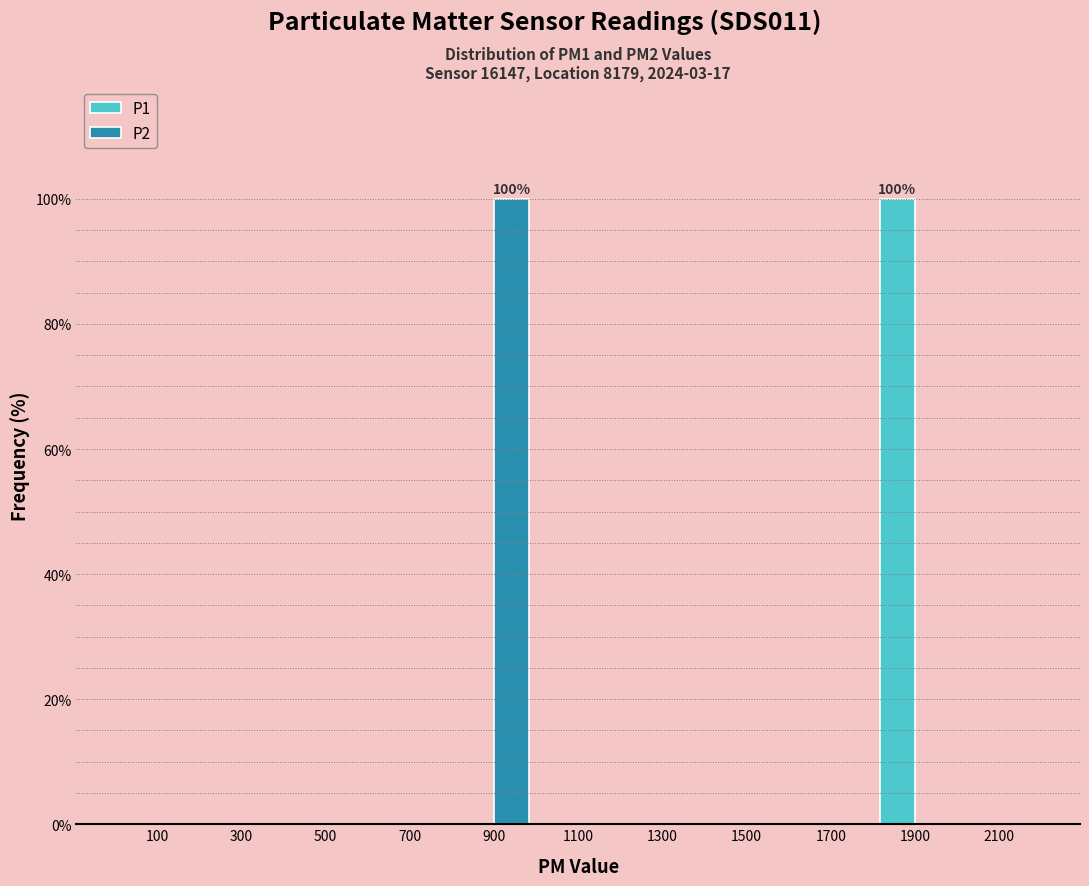

In the P2 series, which range on the x-axis has the tallest bar?

800 to 1000